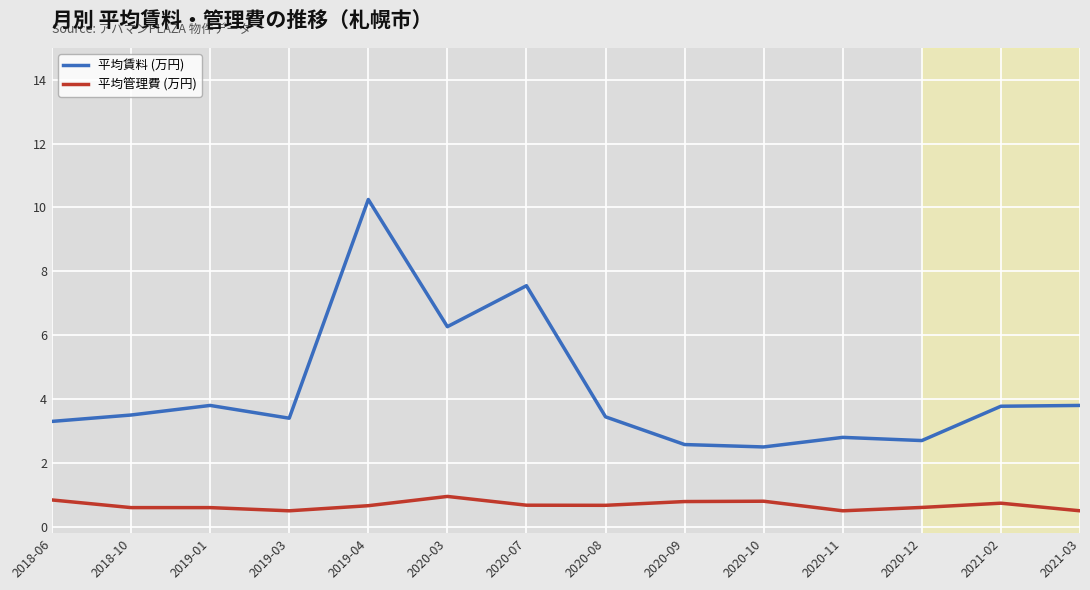

Which series has the widest spread of values?

平均賃料 (万円)